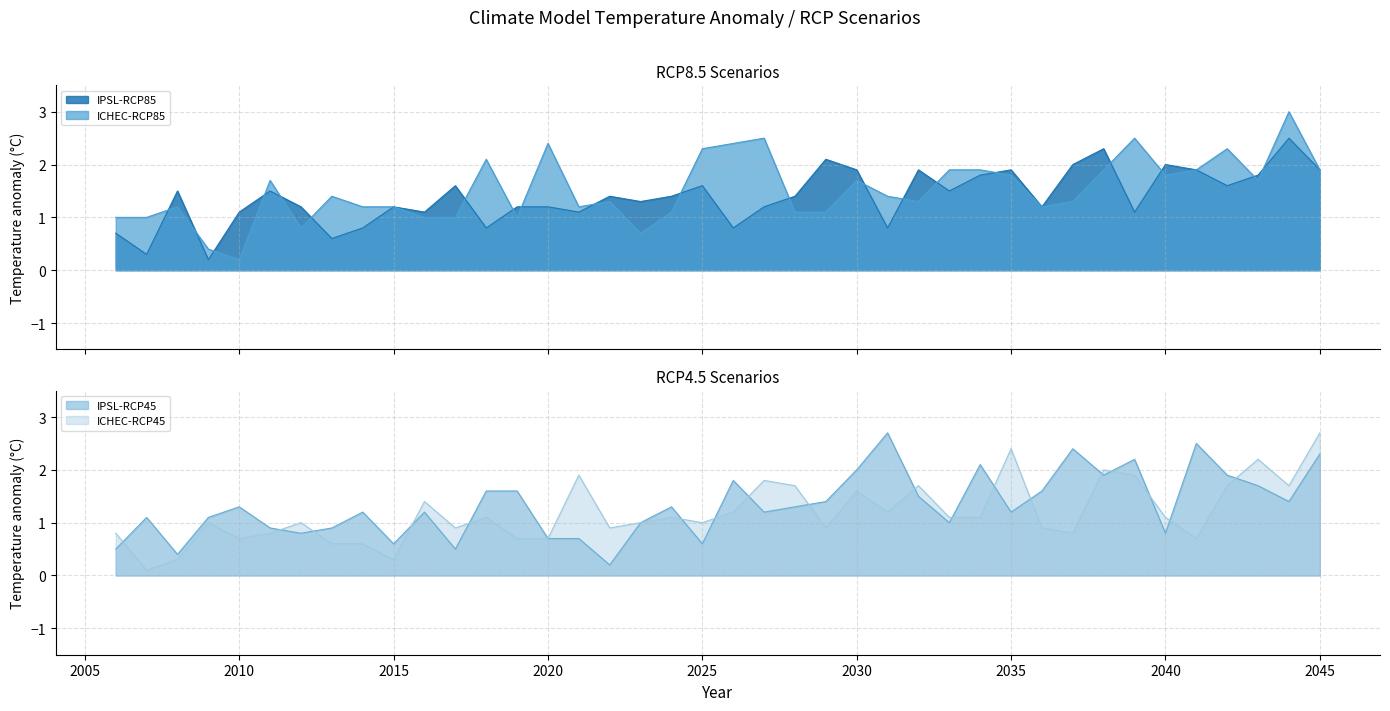

What are all the series names shown in the legend?

IPSL-RCP85, ICHEC-RCP85, IPSL-RCP45, ICHEC-RCP45